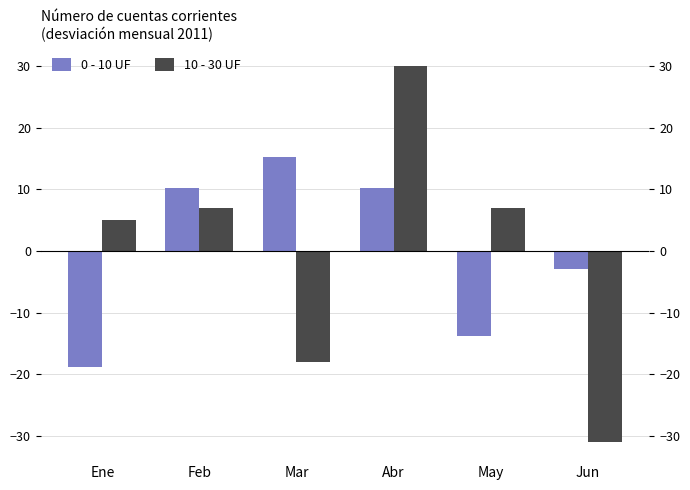

At which label does 0 - 10 UF reach its minimum?

Ene